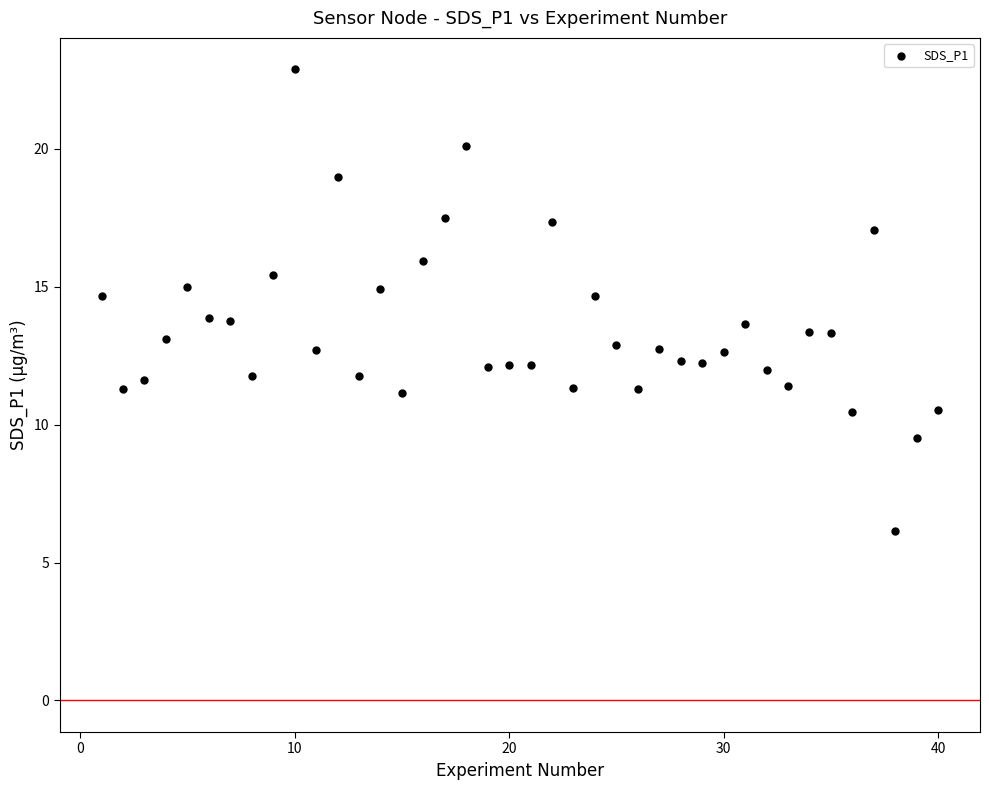

What is the range of X values (max minus min)?

39.0